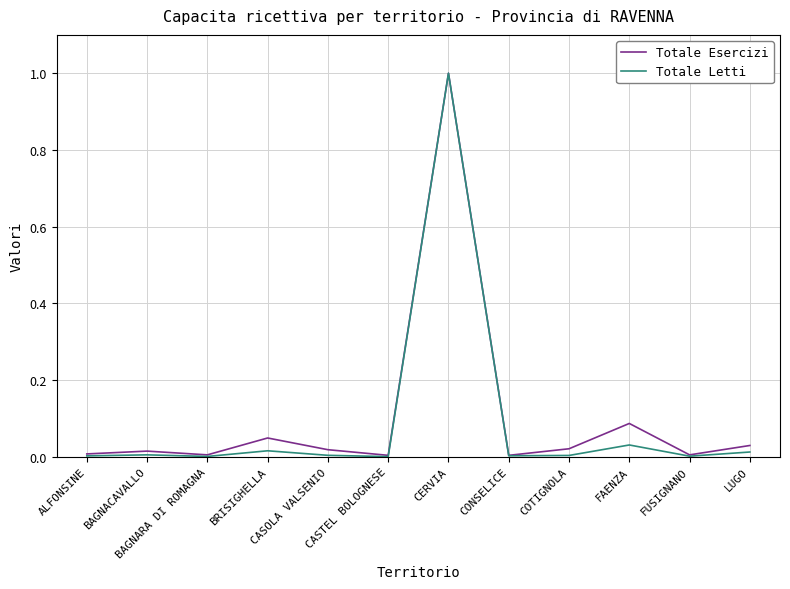

What value does the Totale Letti series have at CERVIA?

1.0